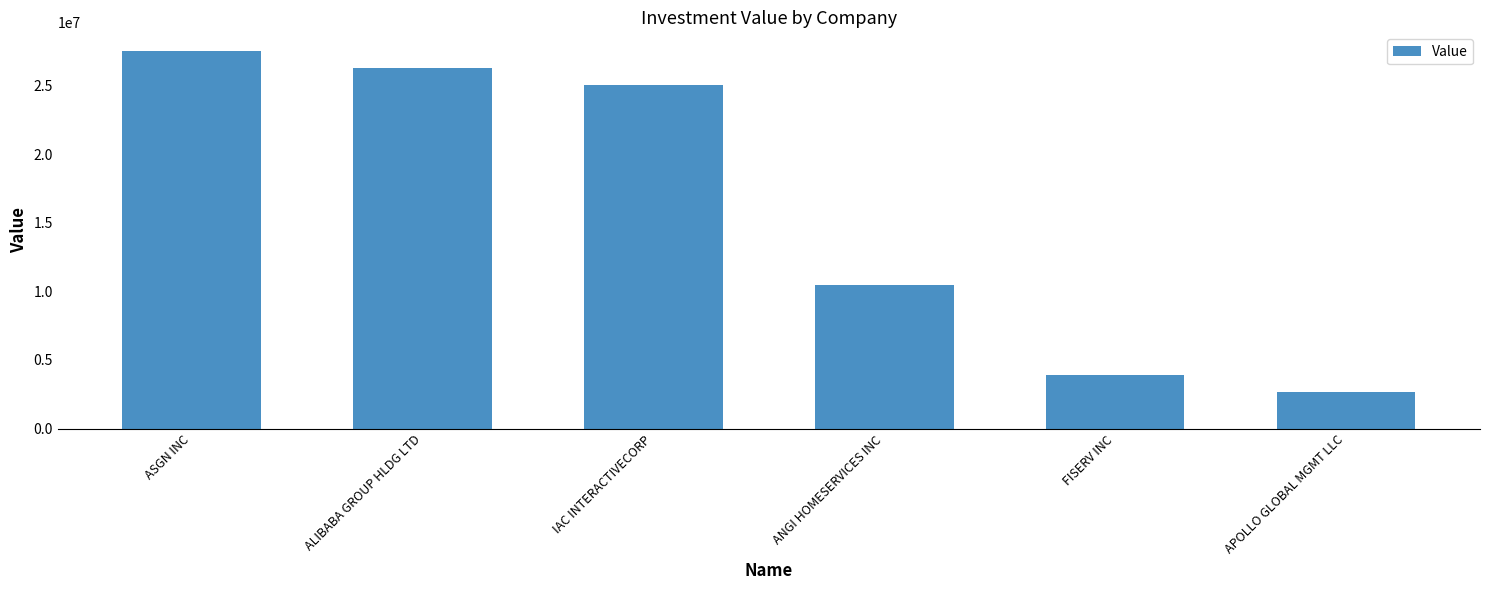

What is the maximum value shown in the chart?

27490000